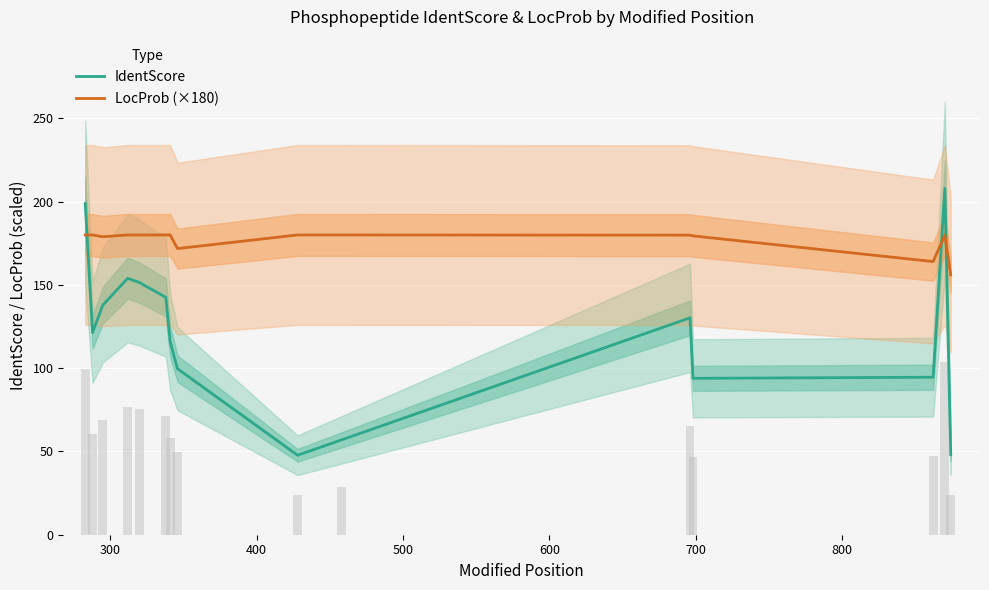

What is the lowest value of the IdentScore series?

47.7